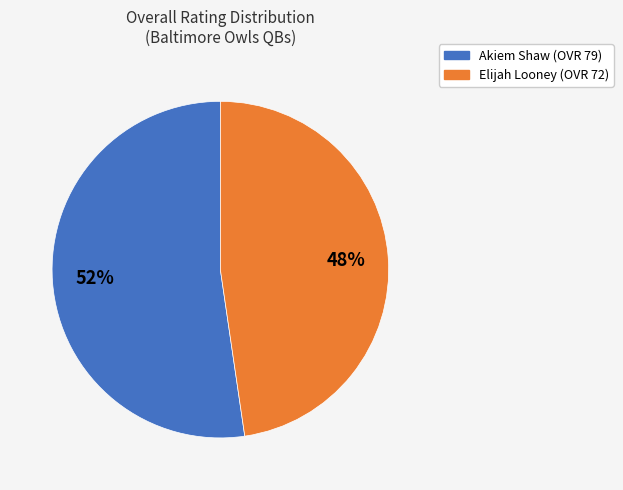

Rank the categories by value from highest to lowest.

Akiem Shaw, Elijah Looney